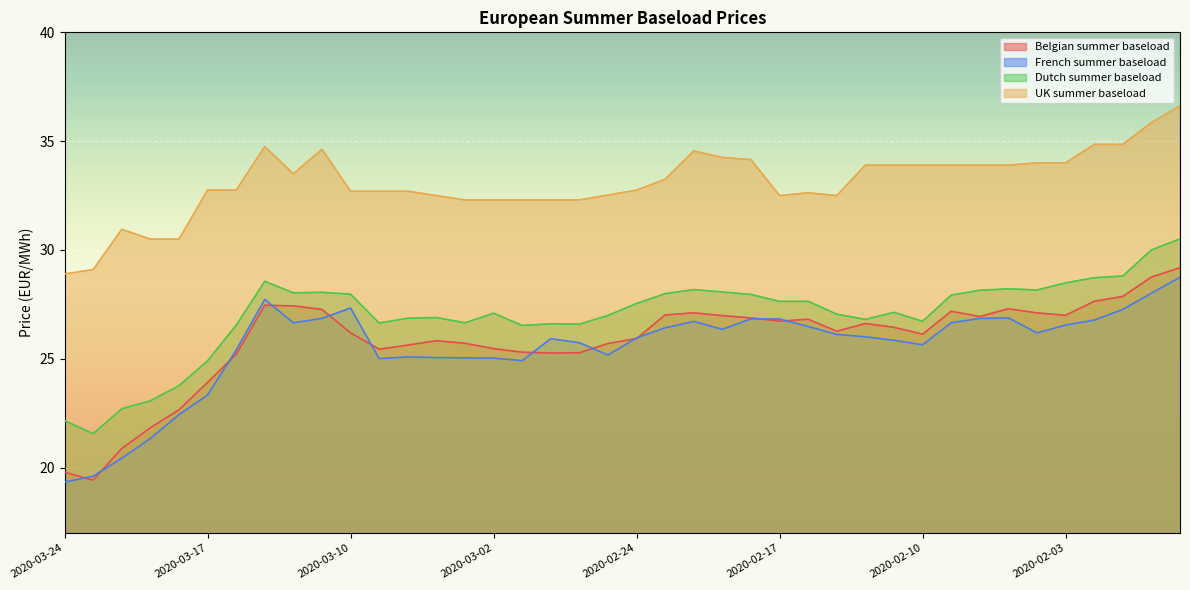

How many lines are shown in the chart?

4